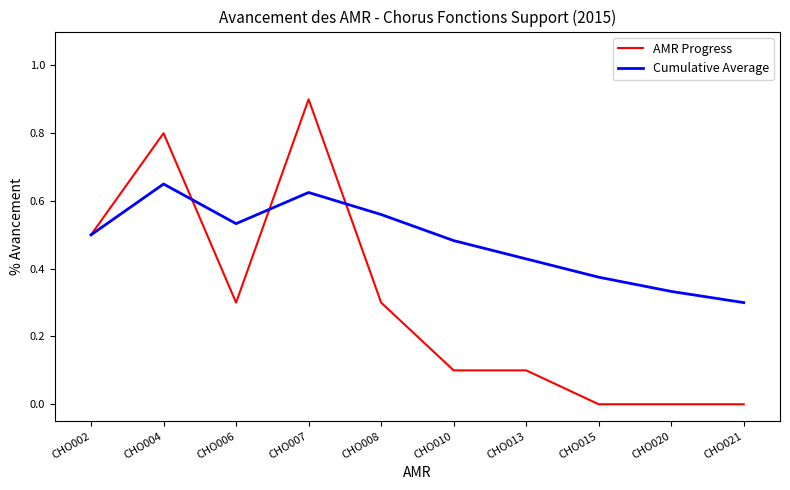

How many interior local peaks does the Cumulative Average series have?

2